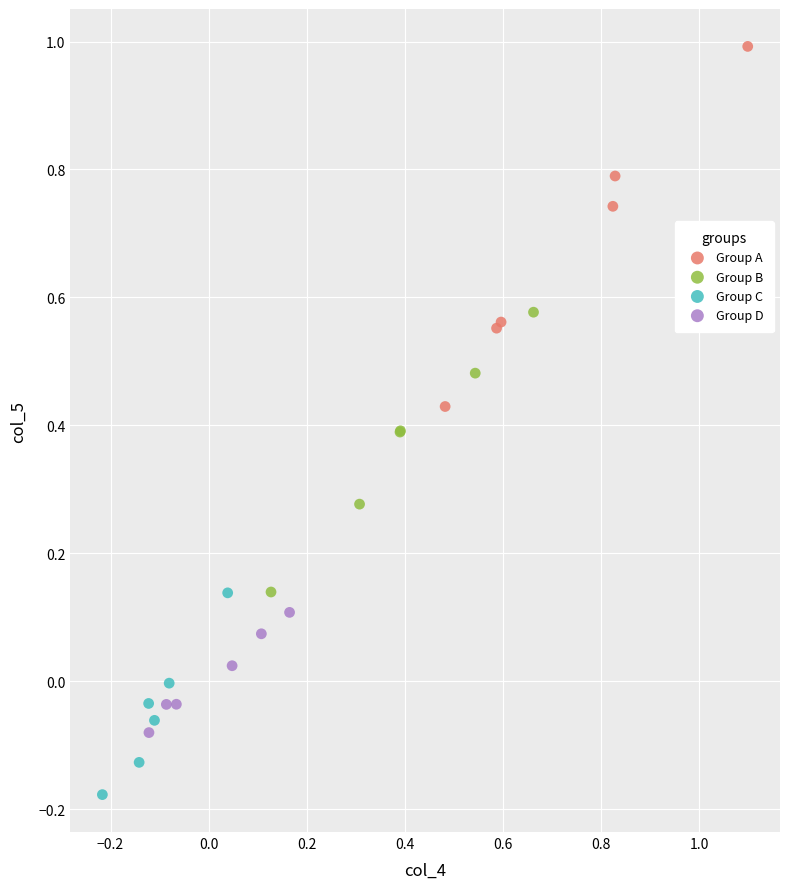

Which series contains the highest Y value?

Group A